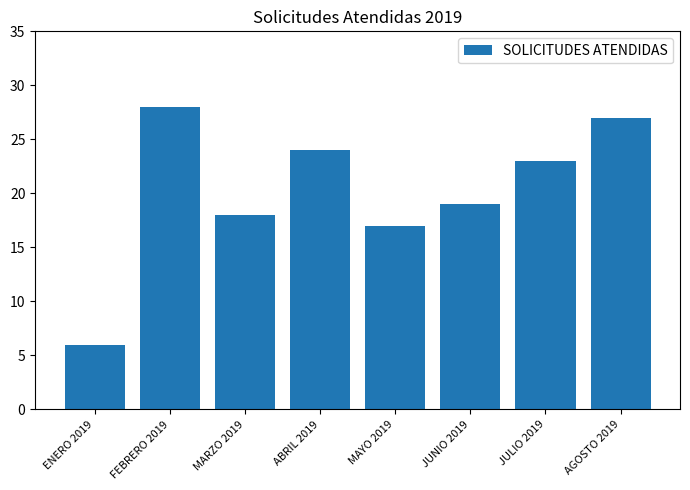

The value at FEBRERO 2019 is 47. True or false?

False